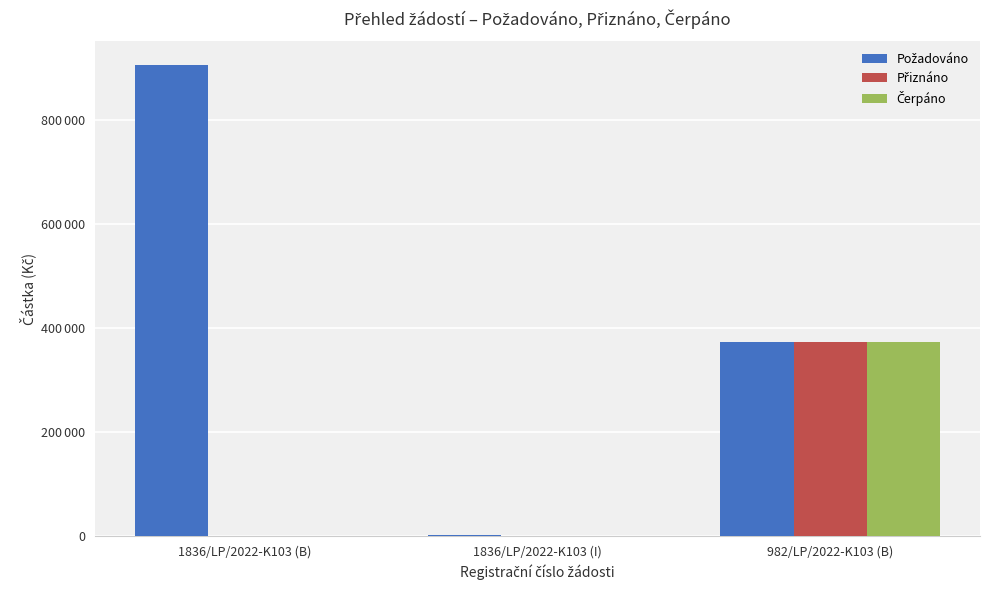

What is the difference between the maximum and minimum values in the Čerpáno series?

372300